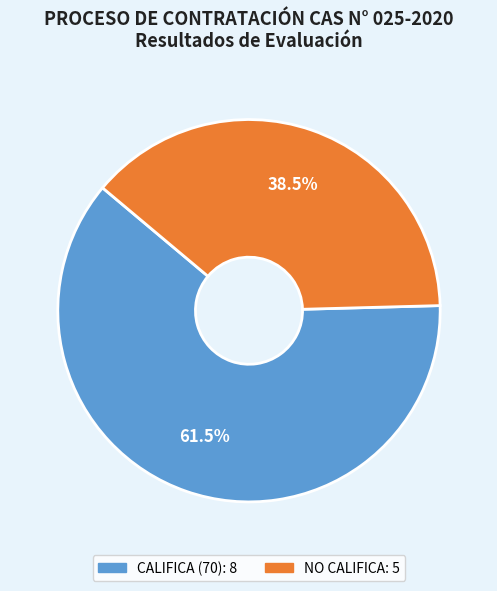

What is the smallest slice in the pie chart?

NO CALIFICA